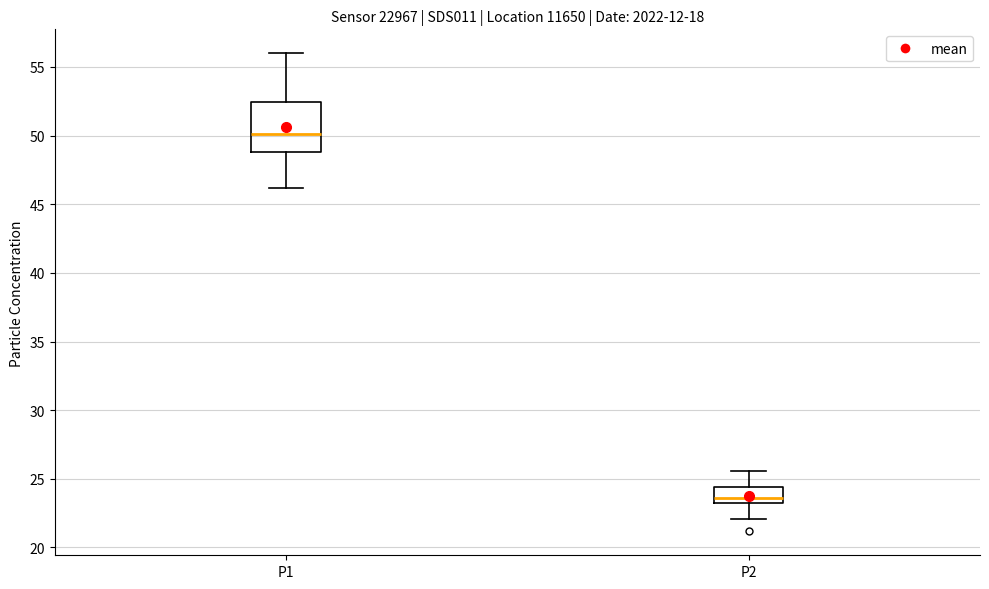

Reading left to right, read every box against the y-axis: the position of its median line, the range the box covers, and the ends of its whiskers. The values are not printed on the chart, so give them approximately, as read against the axis.

P1: median 50.0, box 49.0 to 52.5, whiskers 46.0 to 56.0
P2: median 23.5, box 23.0 to 24.5, whiskers 22.0 to 25.5